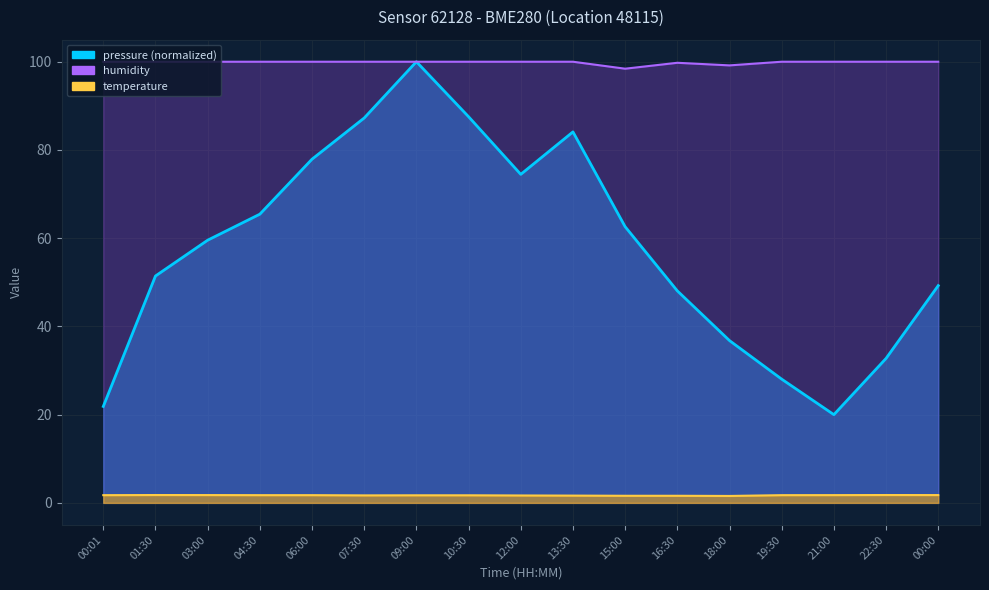

How many interior local peaks does the temperature series have?

2